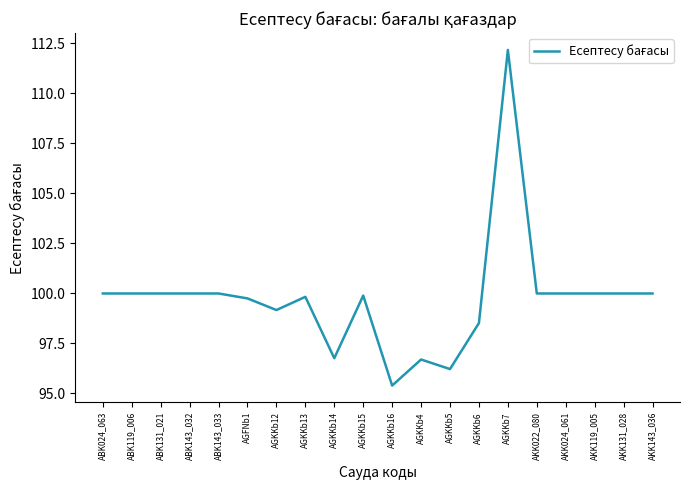

Is it true that the value at AGKKb14 is 96.8?

True